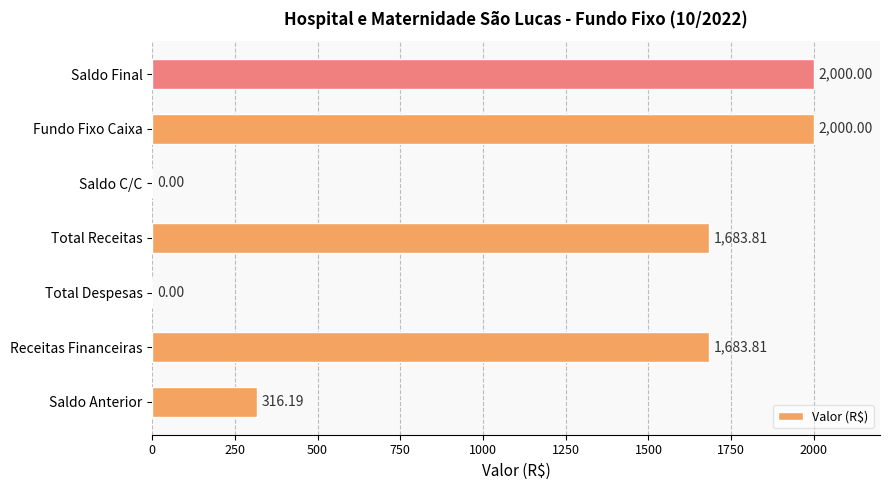

What is the change in value from Total Receitas to Saldo Final?

+316.2